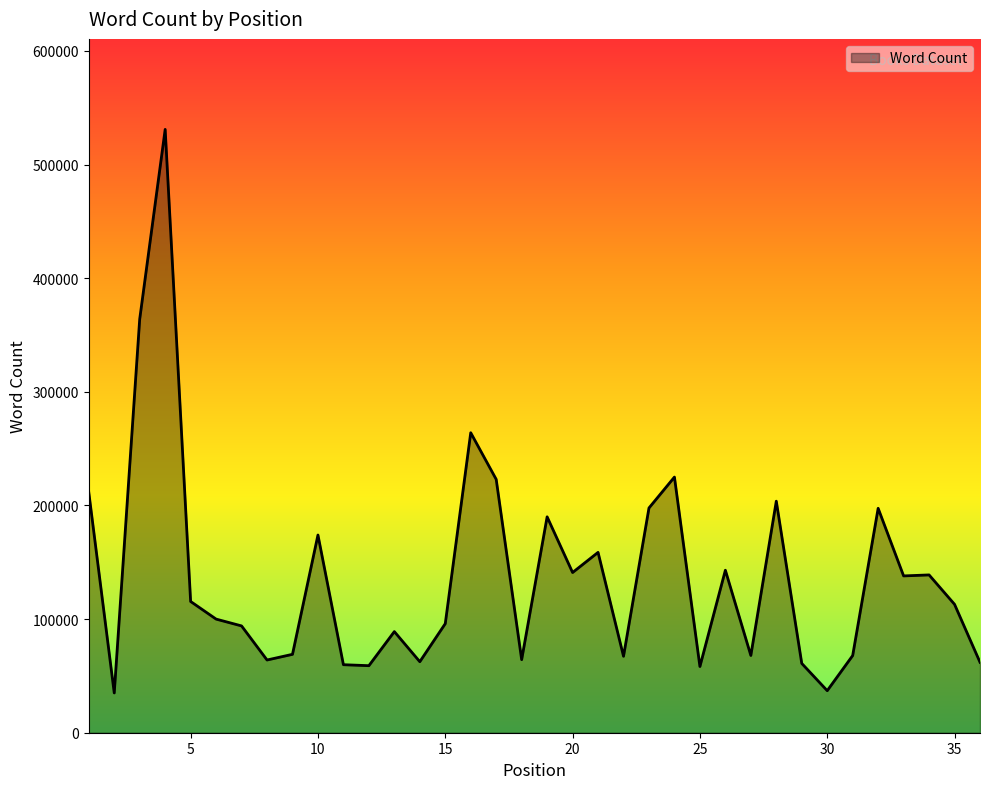

What is the difference between the maximum and minimum values?

495982